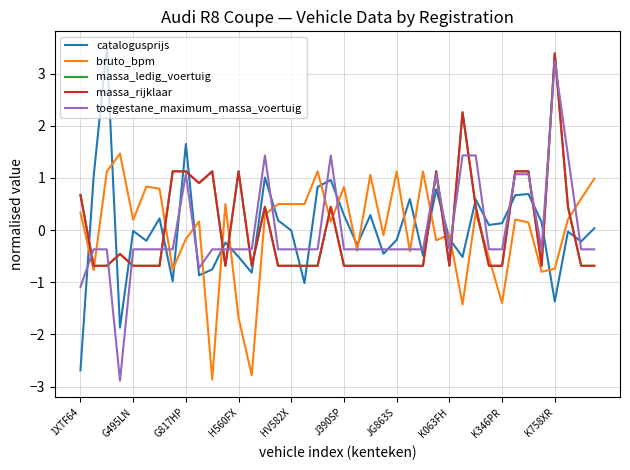

In toegestane_maximum_massa_voertuig, how many points are lower than both neighbors (excluding endpoints)?

4